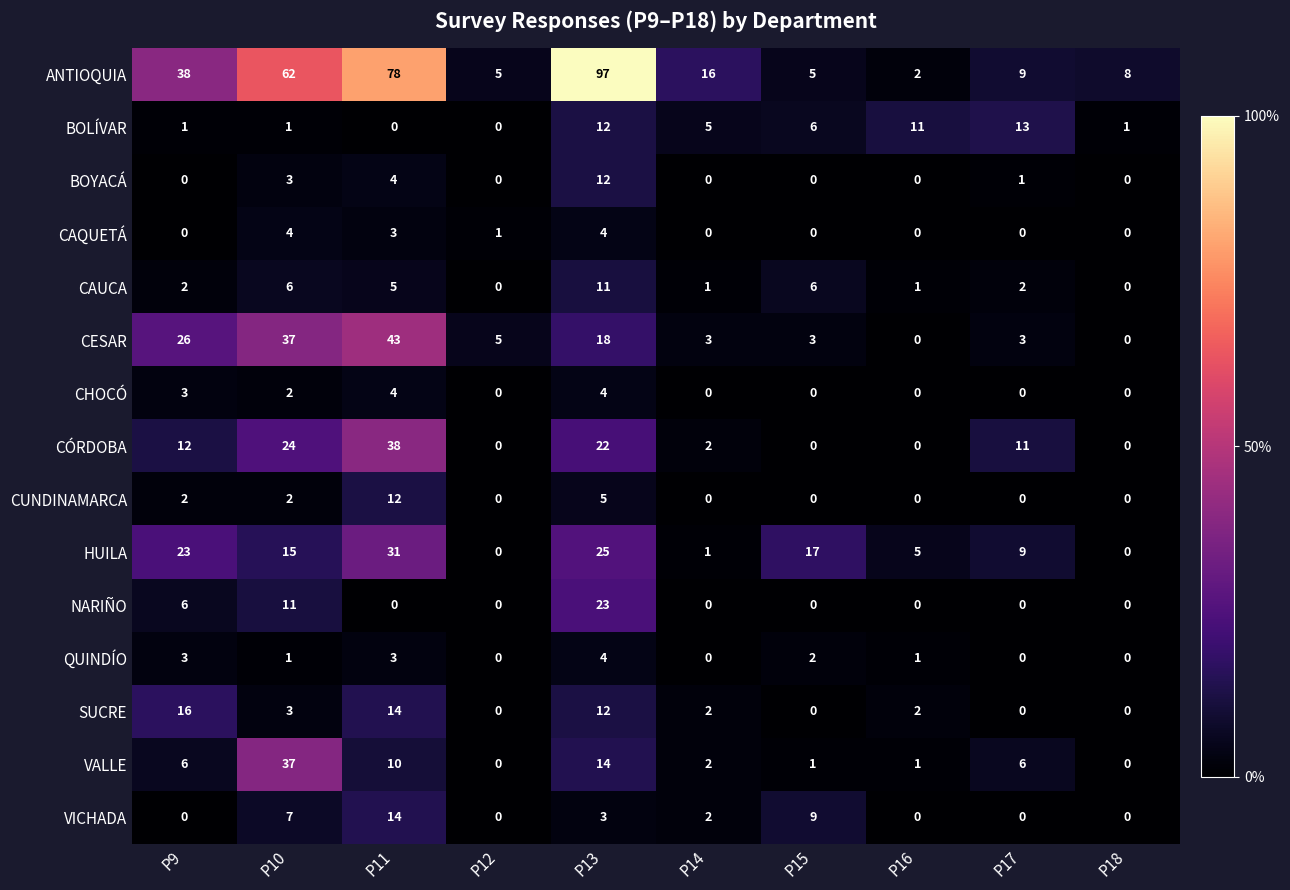

Which series has the largest range (max minus min)?

ANTIOQUIA